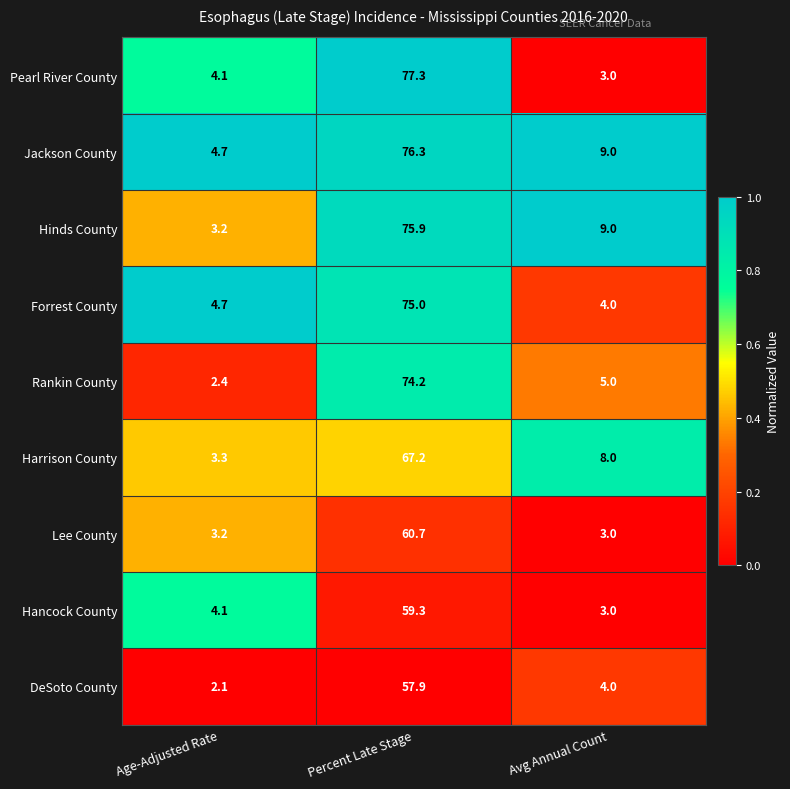

Which series has the largest total across all categories?

Jackson County